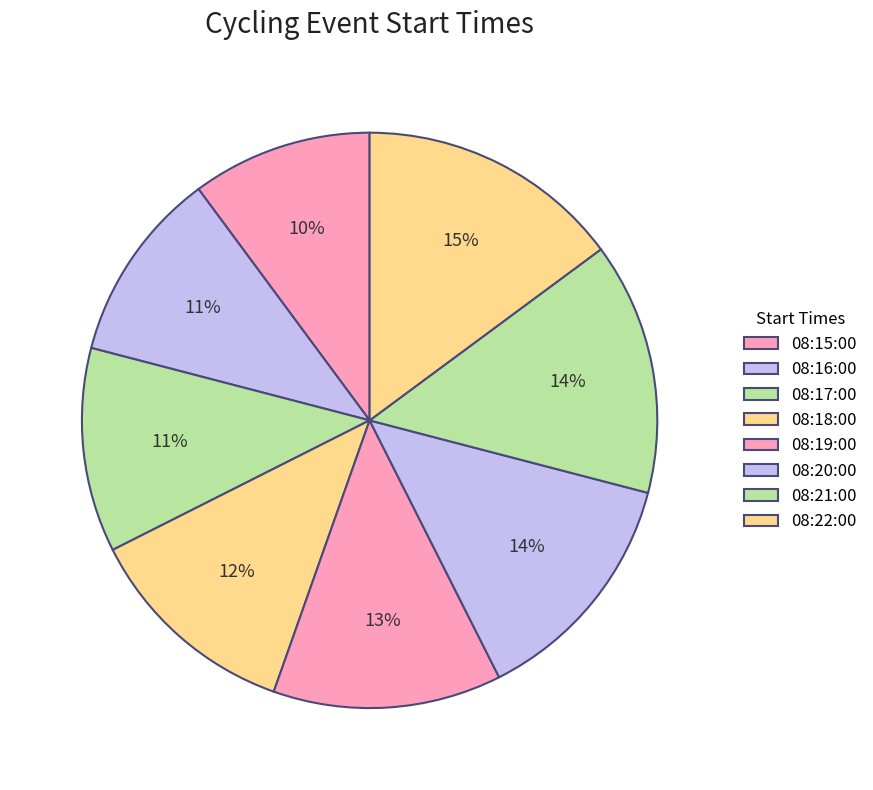

To the nearest percent, what portion does 08:15:00 represent?

10%